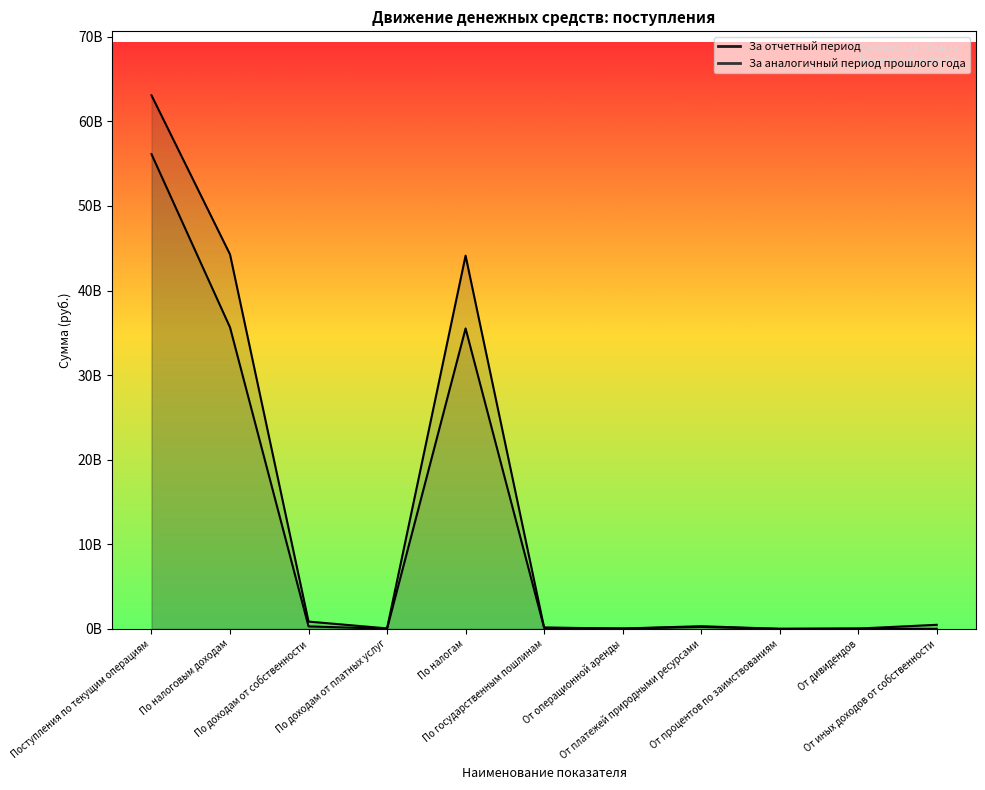

What is the highest value of the За аналогичный период прошлого года series?

56126764555.0